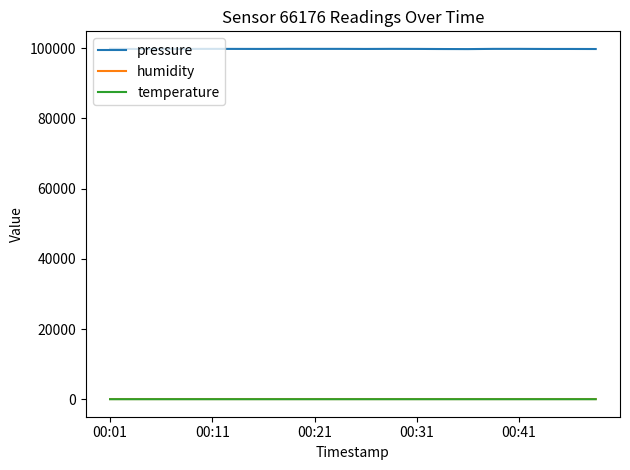

Which series has the largest total across all categories?

pressure